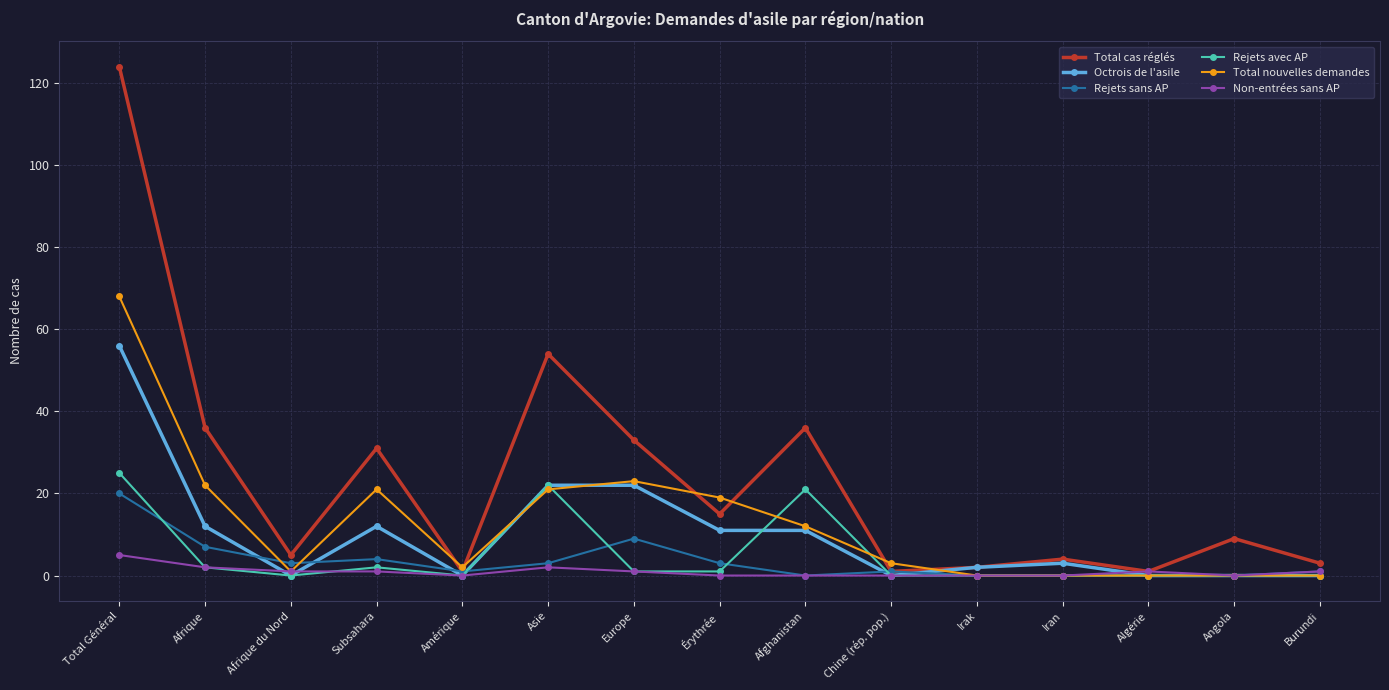

True or false: Total nouvelles demandes has more than 1 points higher than both neighbors.

True